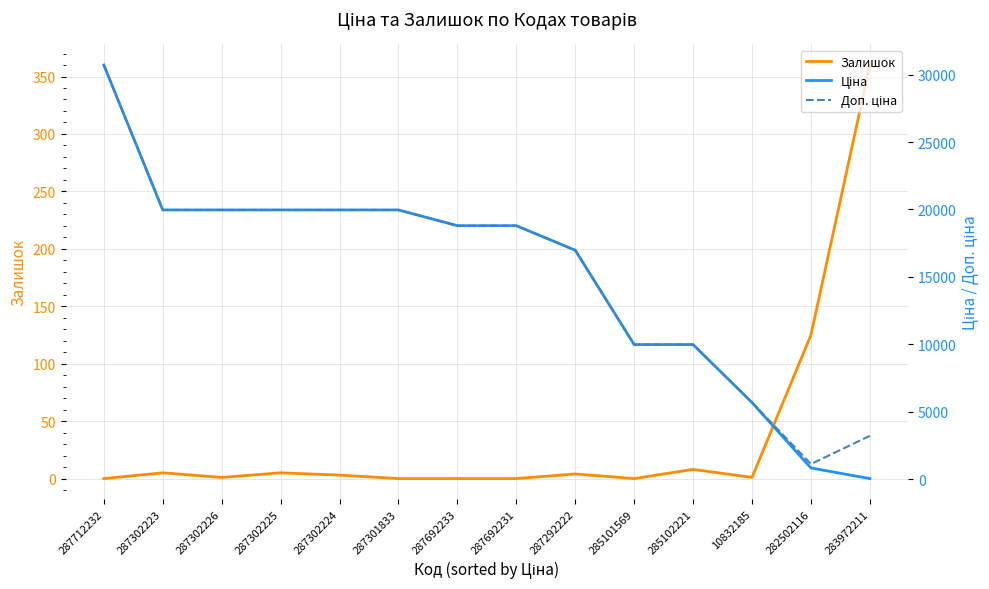

What is the sum of all Залишок values?

512